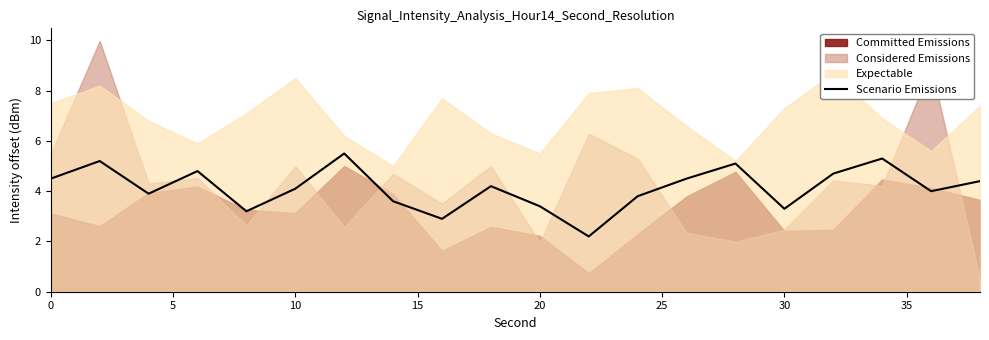

Approximately how many times larger is the value at 20 compared to 5?

0.6